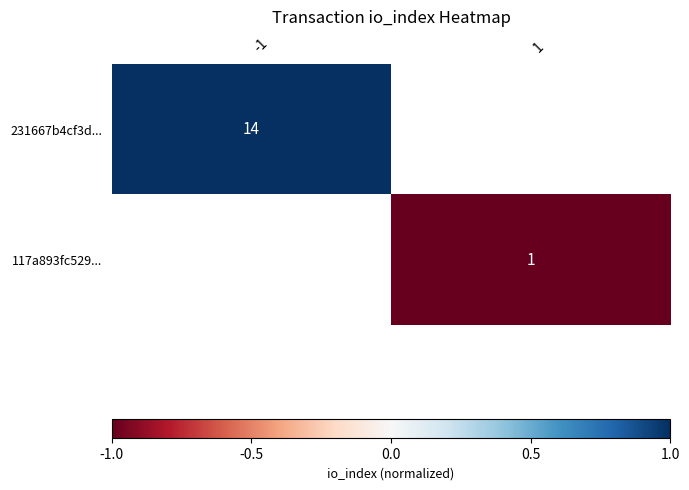

The 117a893fc529... series shows 2 at 1. True or false?

False